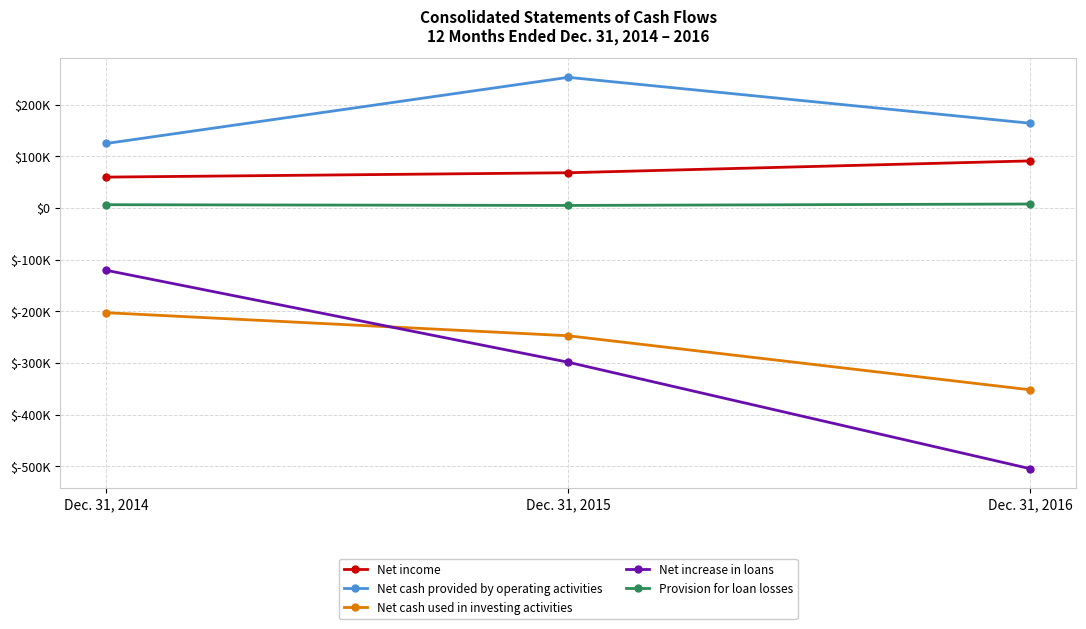

Which series changed the most between Dec. 31, 2014 and Dec. 31, 2015?

Net increase in loans